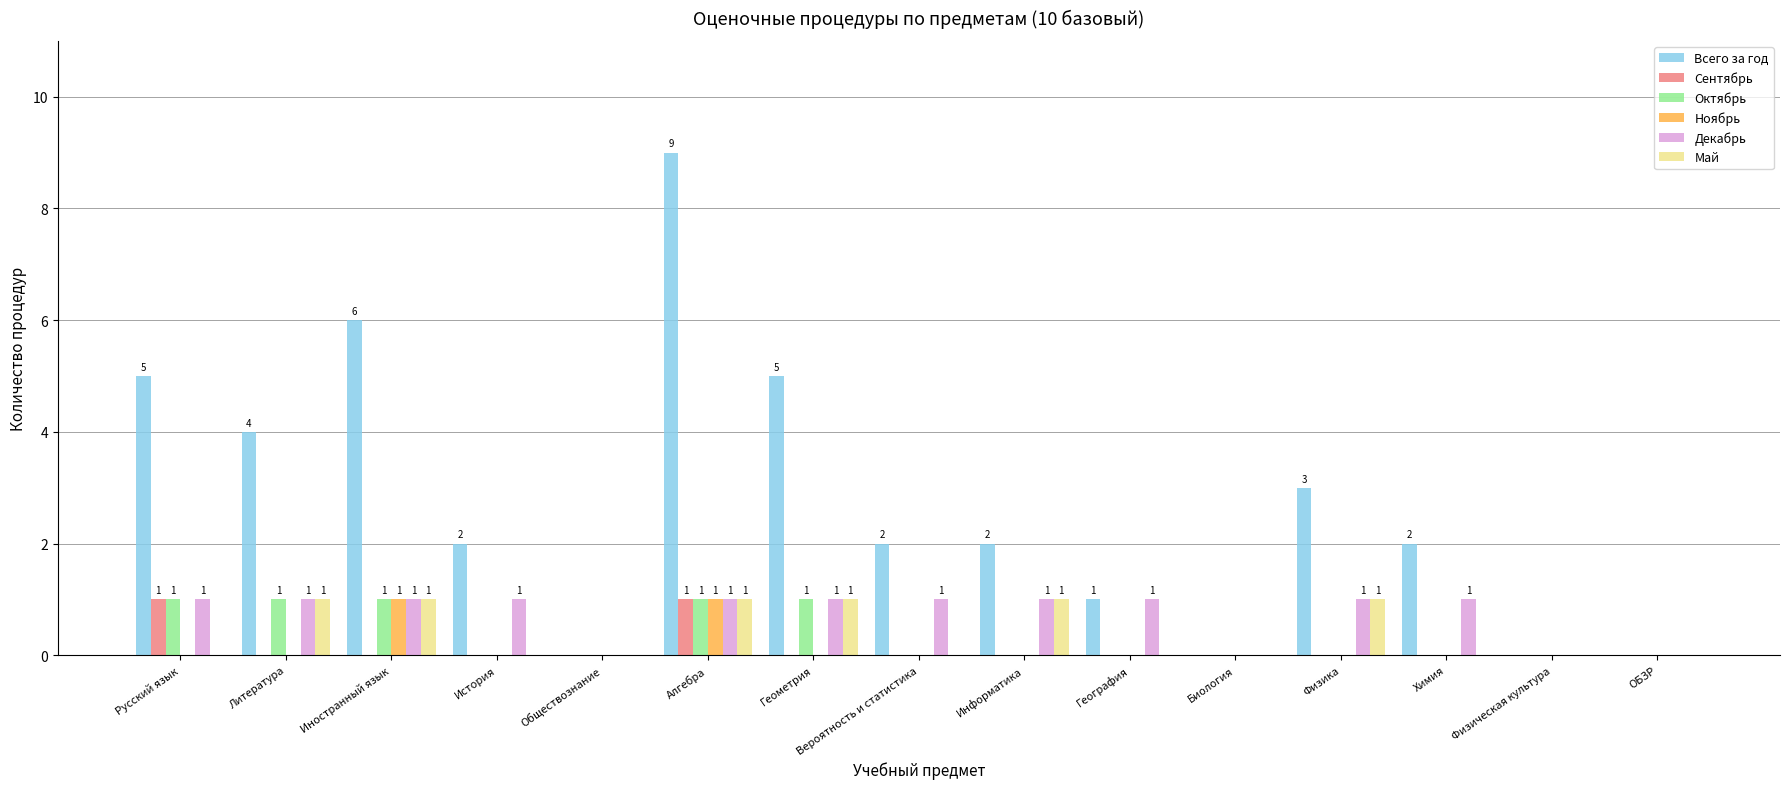

True or false: Декабрь has a value of 0 at Обществознание.

True